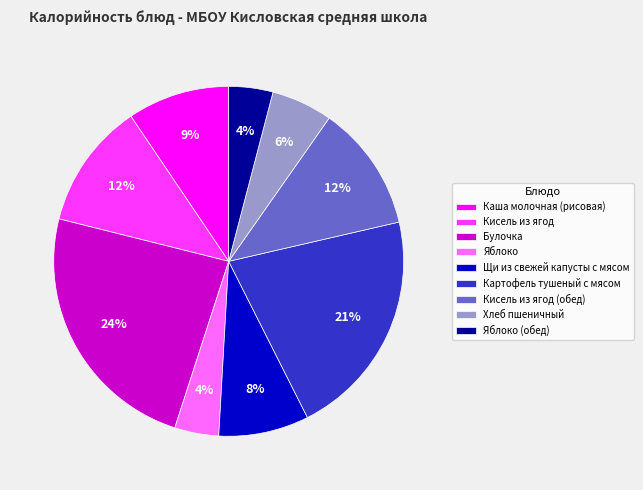

Is it true that Яблоко (обед) is 15% of the pie?

False